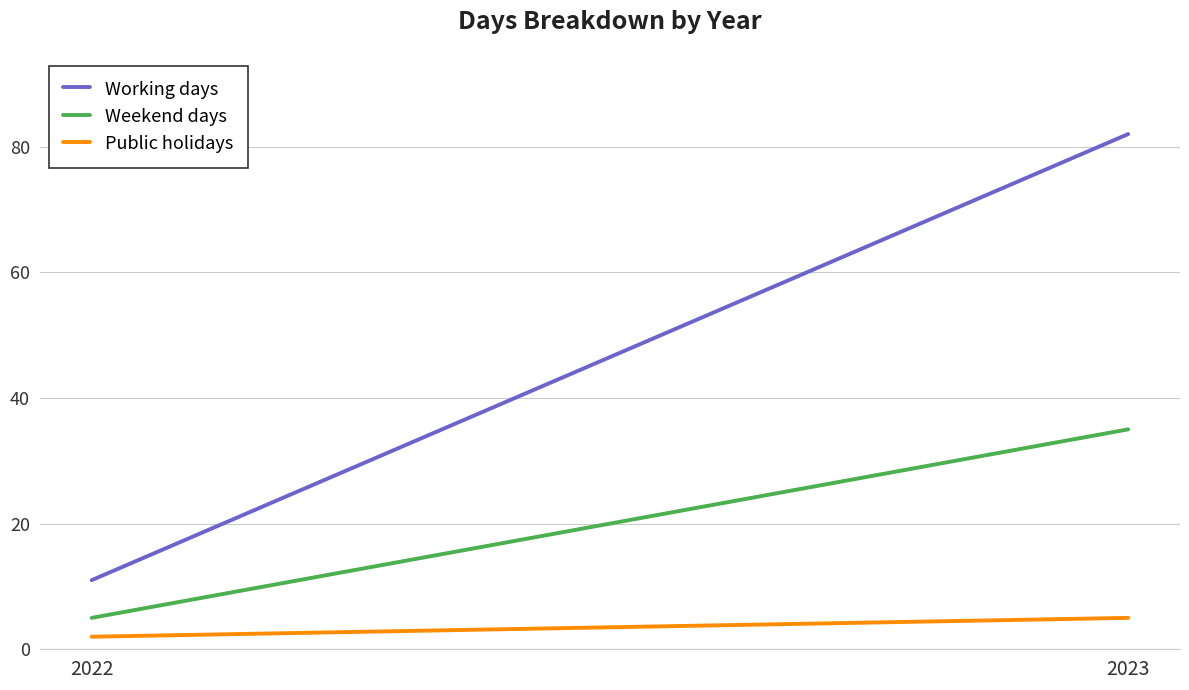

Is this an area chart (filled region under the line)?

No